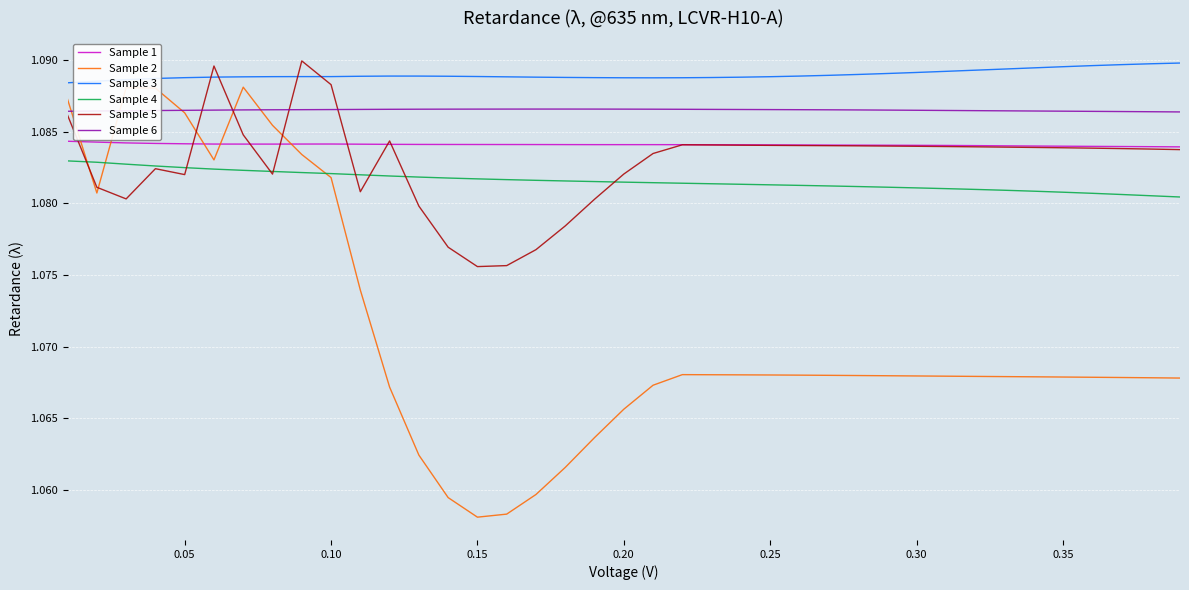

Which series has the widest spread of values?

Sample 2